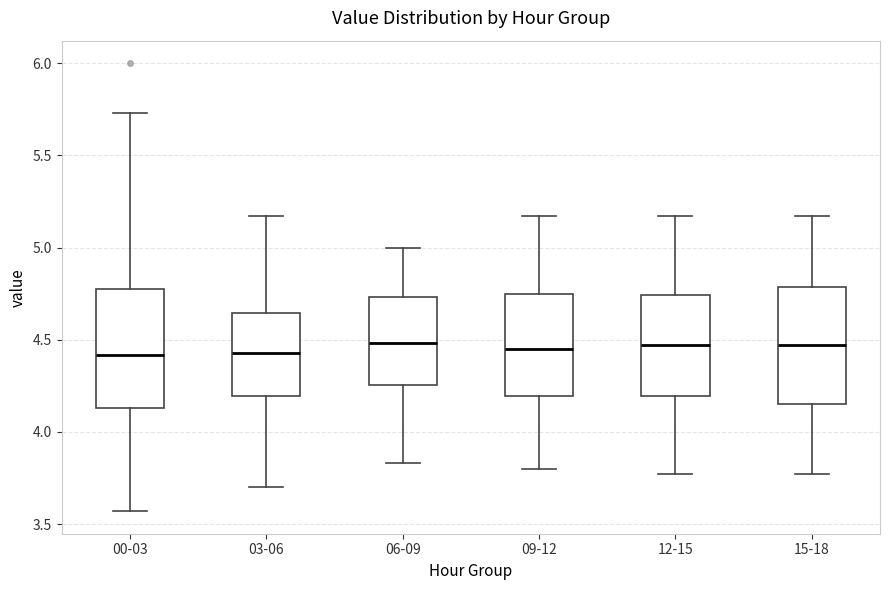

Where does the median line of the box for 15-18 sit on the y-axis? The values are not printed on the chart, so give them approximately, as read against the axis.

4.45